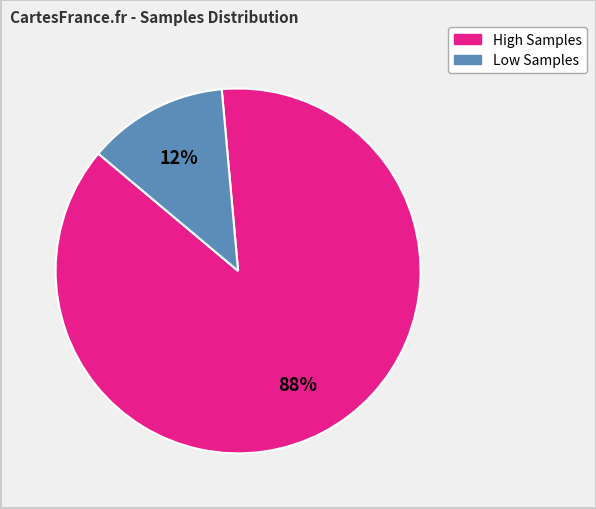

To the nearest percent, what is the average slice percentage?

50%